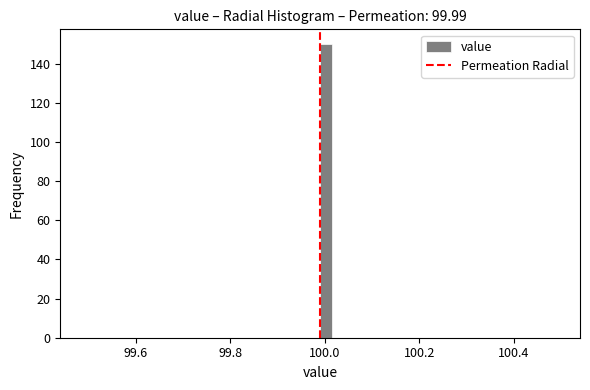

Around what value on the x-axis is the tallest bar? Give the approximate position of its centre, as read against the axis.

100.00